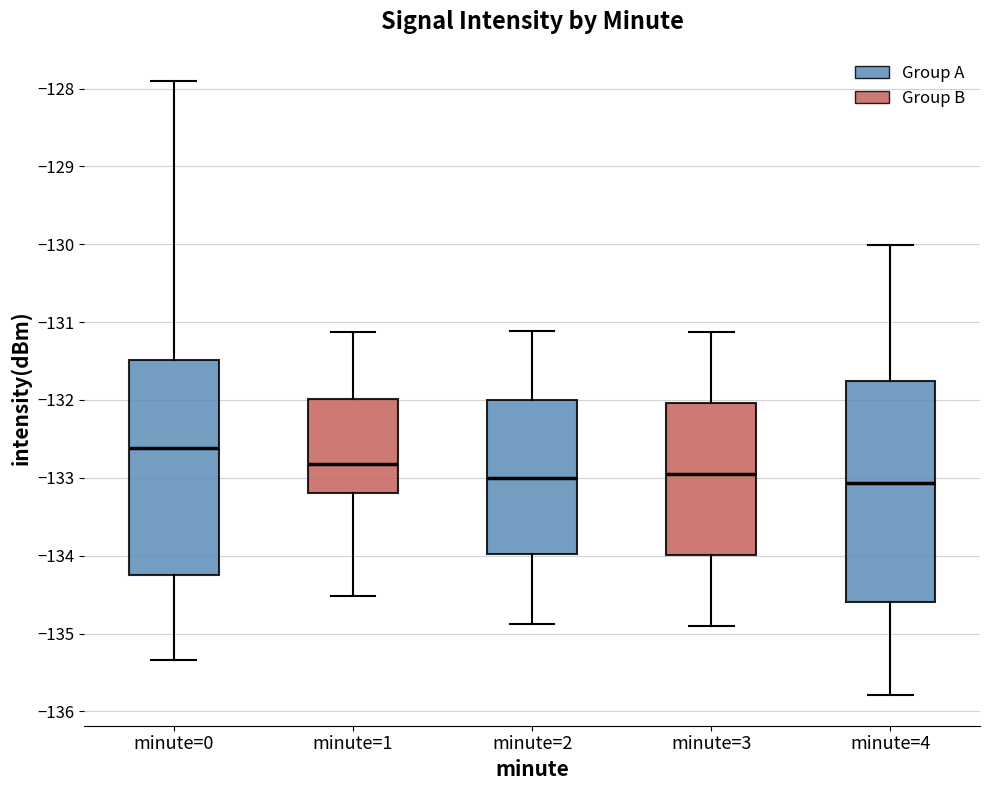

Where is the upper edge of the box for minute=4 on the y-axis? The values are not printed on the chart, so give them approximately, as read against the axis.

-131.8